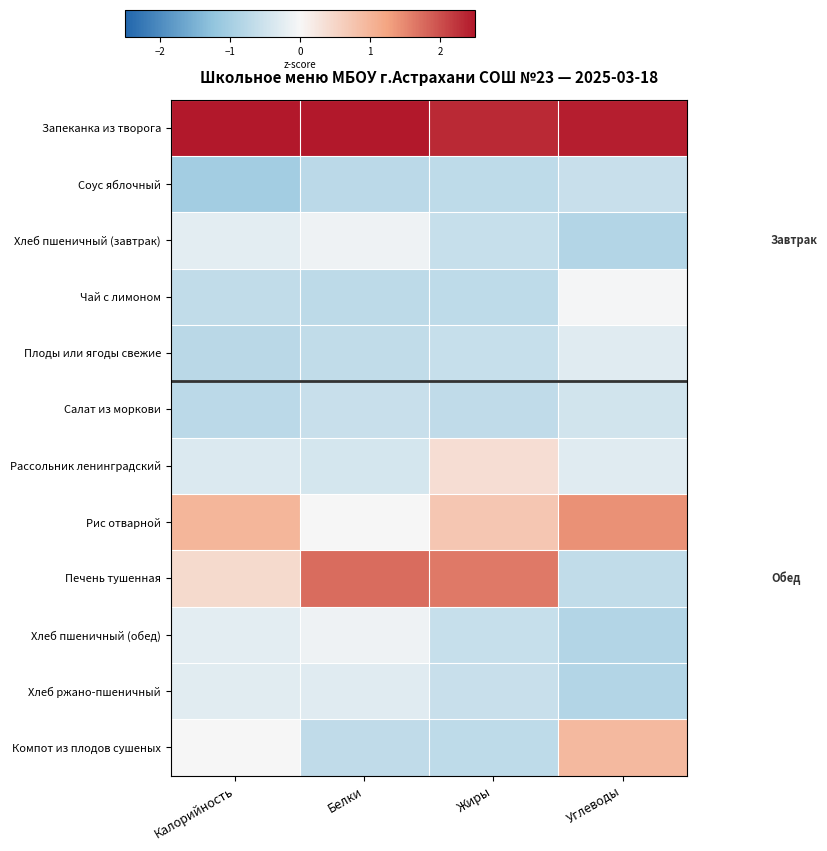

Which series has the largest range (max minus min)?

Печень тушенная